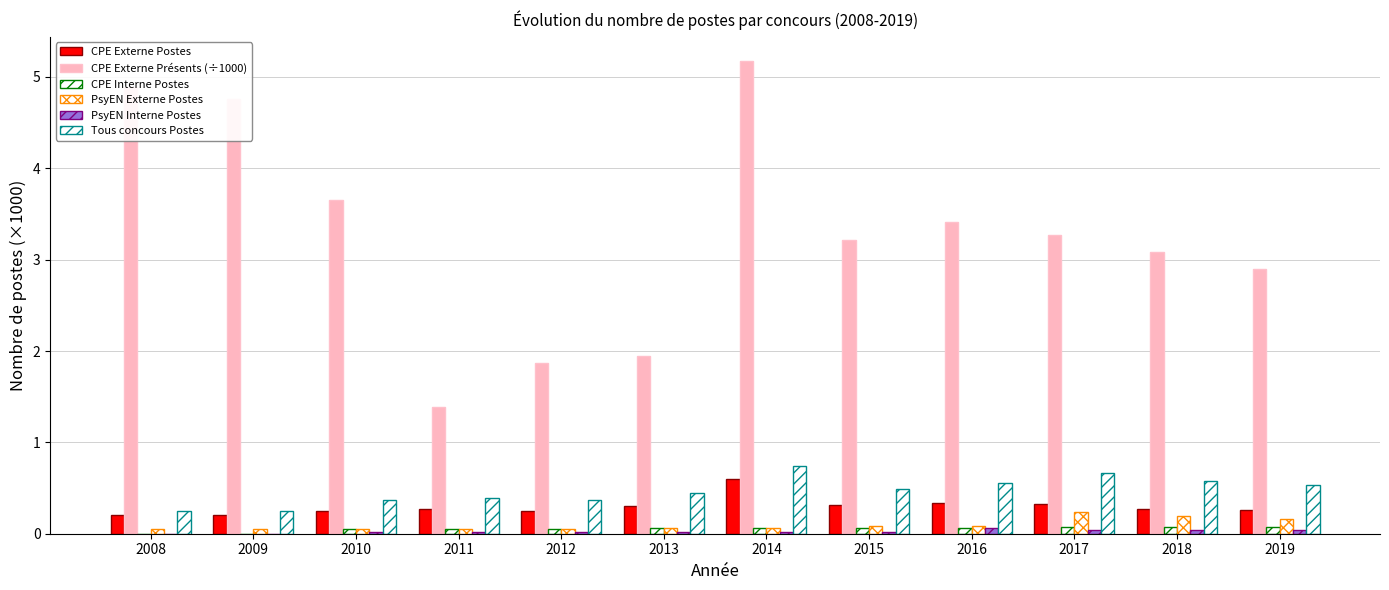

At which category is the sum across all series the highest?

2014